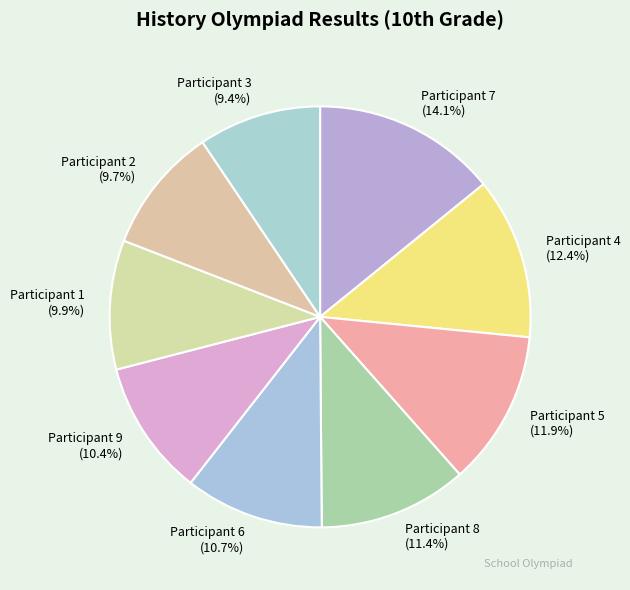

To the nearest percent, what is the difference between the largest and smallest slice percentages?

5%